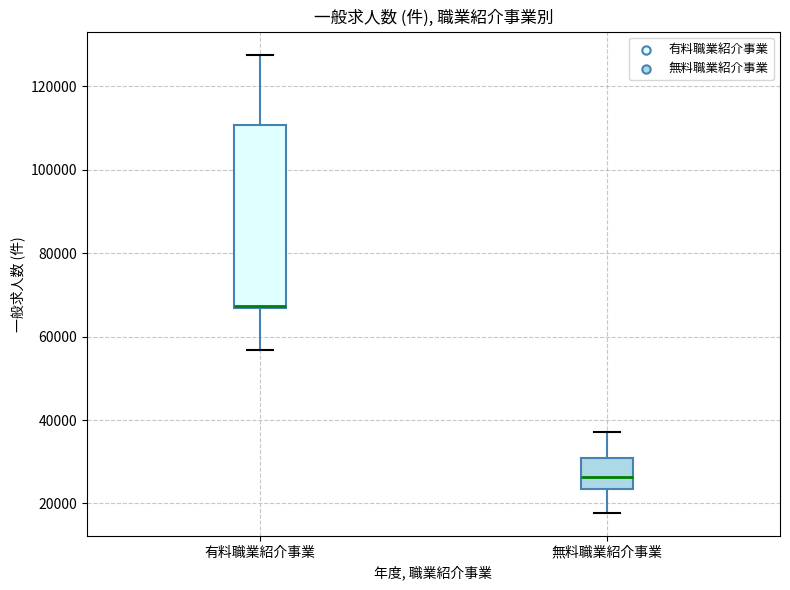

Reading left to right, read every box against the y-axis: the position of its median line, the range the box covers, and the ends of its whiskers. The values are not printed on the chart, so give them approximately, as read against the axis.

有料職業紹介事業: median 68000 (drawn on the box's lower edge), box 66000 to 110000, whiskers 56000 to 128000
無料職業紹介事業: median 26000, box 24000 to 30000, whiskers 18000 to 38000